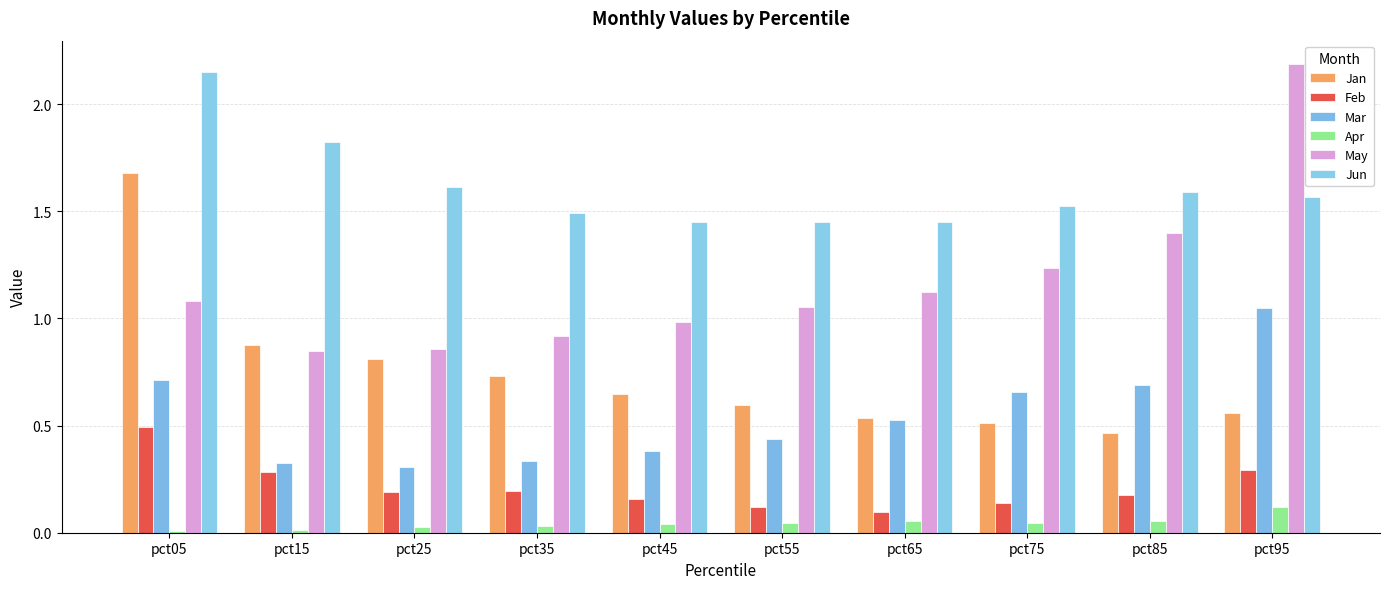

How many data points in May are less than 1?

4